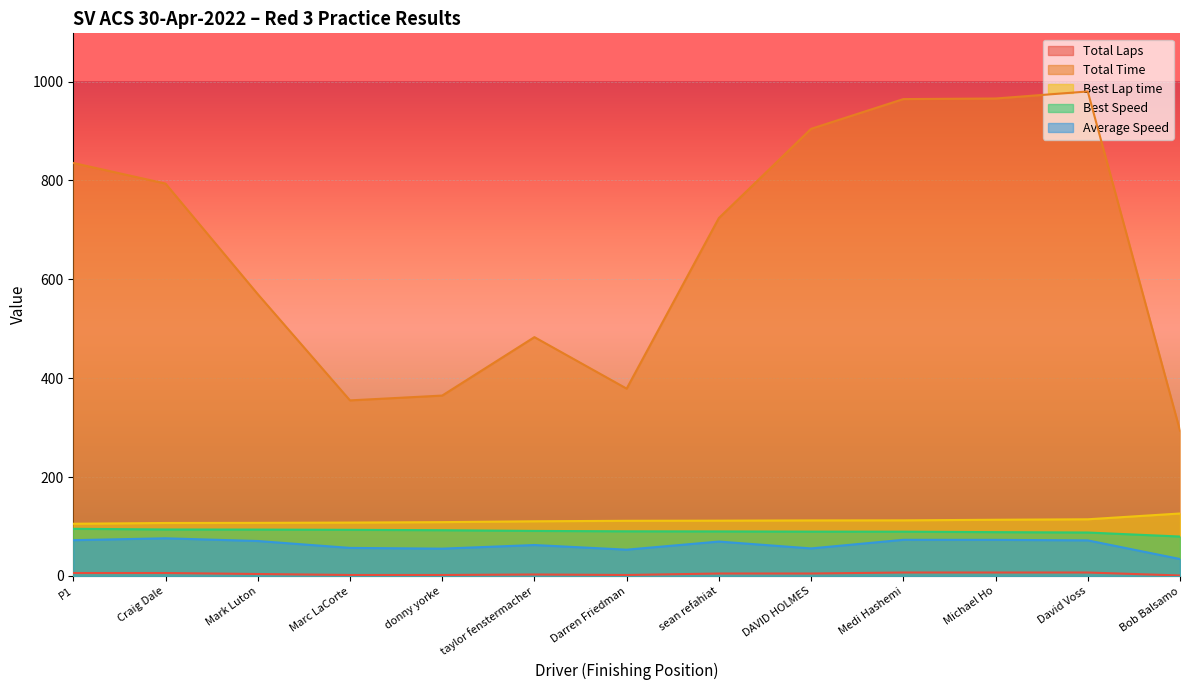

Which series has the widest spread of values?

Total Time